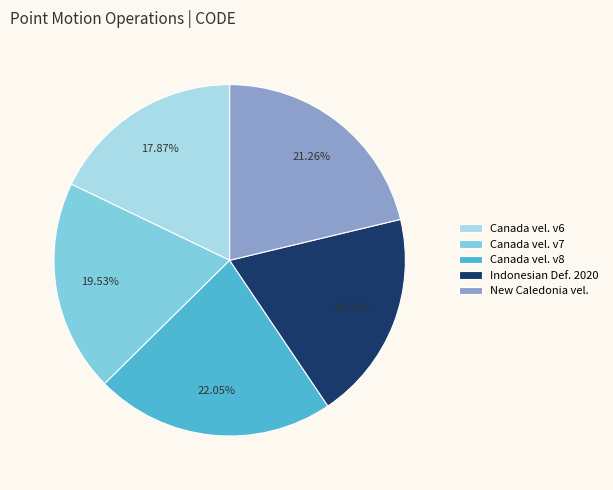

Combined, do Canada vel. v6 and New Caledonia vel. account for over 50%?

No